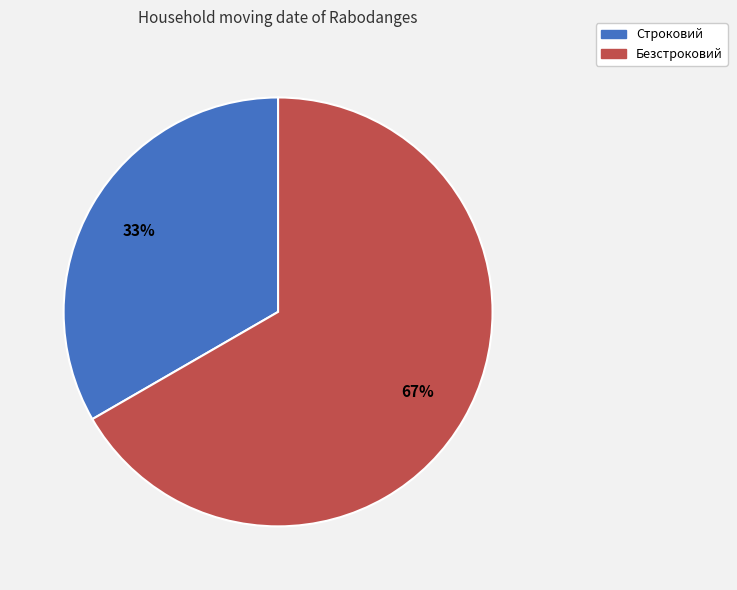

To the nearest percent, what percentage of the pie is Безстроковий?

67%